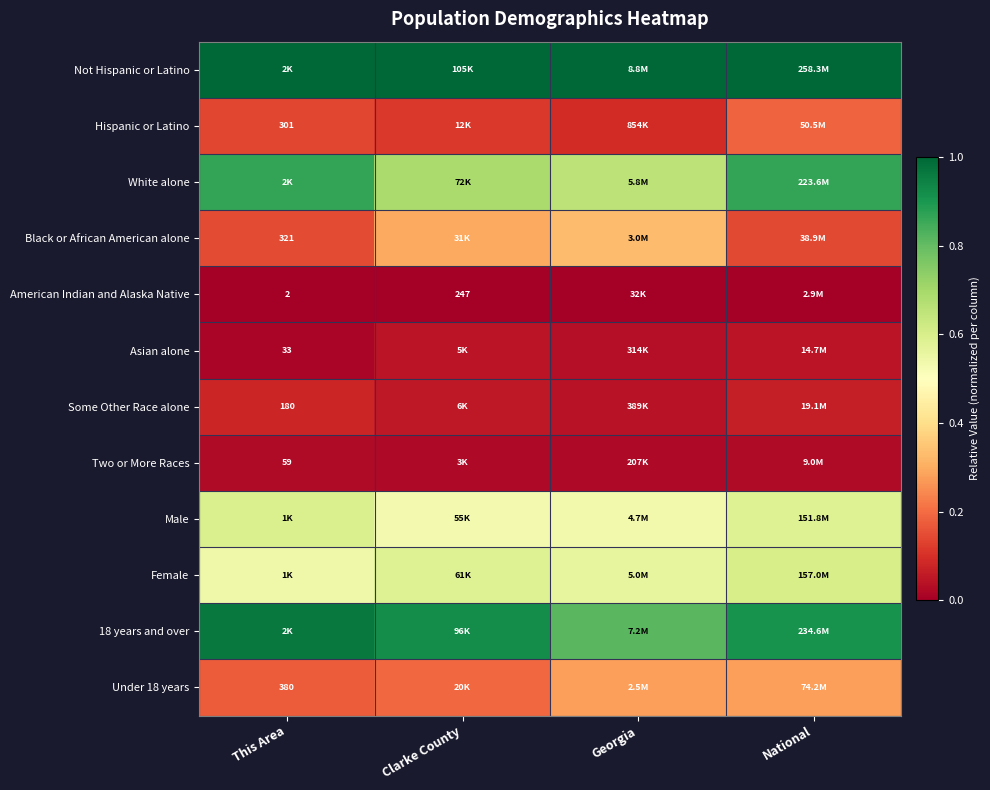

Rank the series by their maximum value, from highest to lowest.

Not Hispanic or Latino, 18 years and over, White alone, Female, Male, Black or African American alone, Under 18 years, Hispanic or Latino, Some Other Race alone, Asian alone, Two or More Races, American Indian and Alaska Native